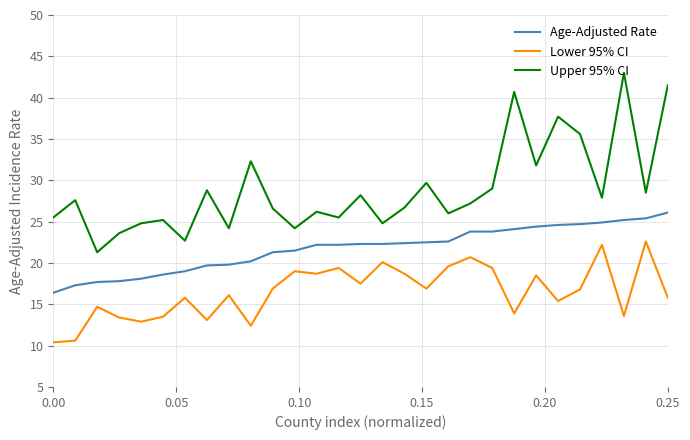

What is the minimum value for Upper 95% CI?

21.3